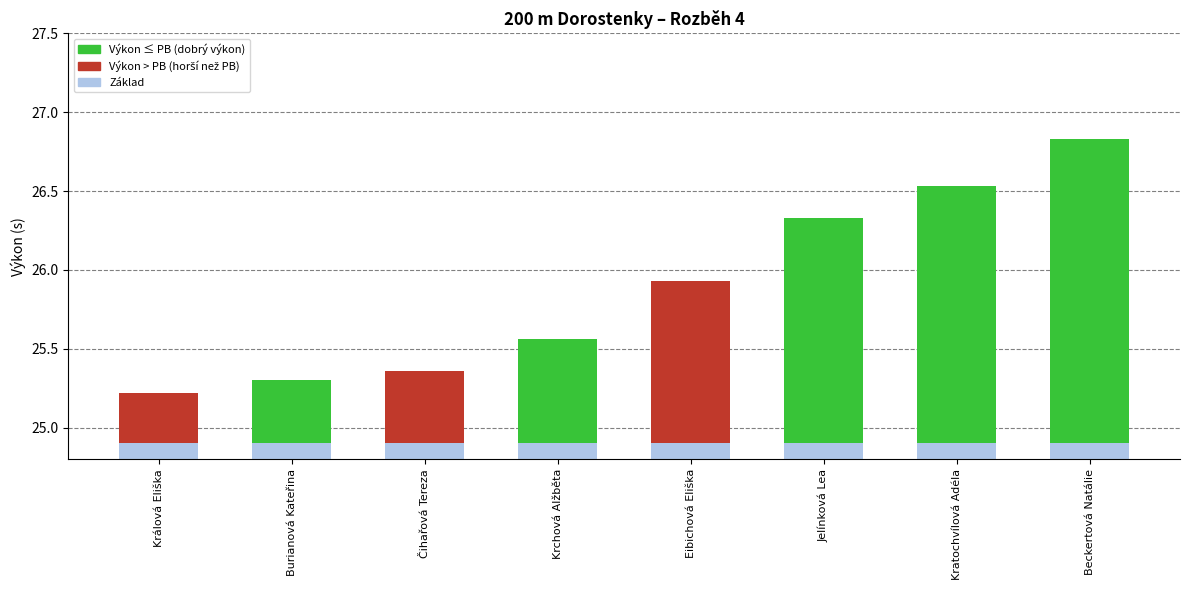

List the labels in order of value, largest first.

Beckertová Natálie, Kratochvílová Adéla, Jelínková Lea, Eibichová Eliška, Krchová Alžběta, Čihařová Tereza, Burianová Kateřina, Králová Eliška